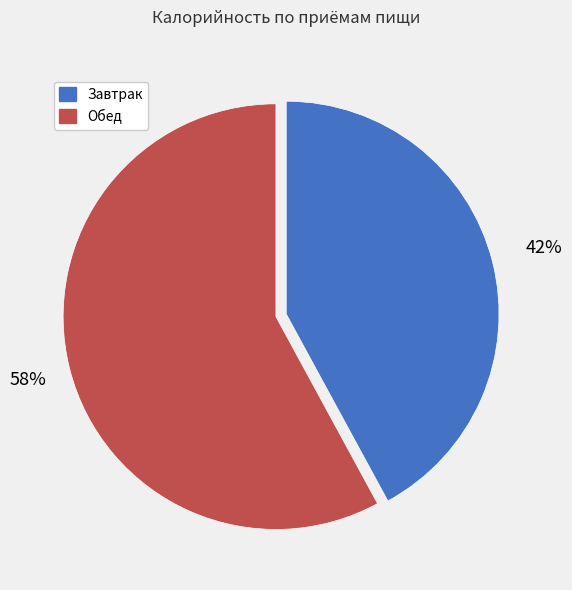

What percentage is the Обед slice, to the nearest percent?

58%